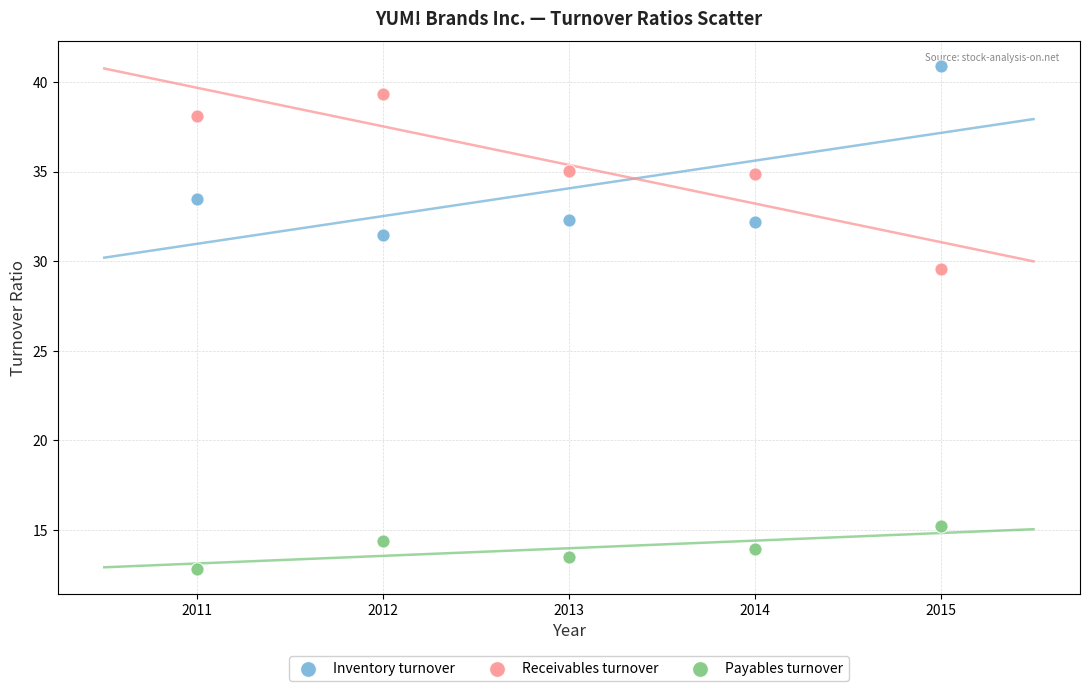

Which series reaches the minimum Y coordinate?

Payables turnover